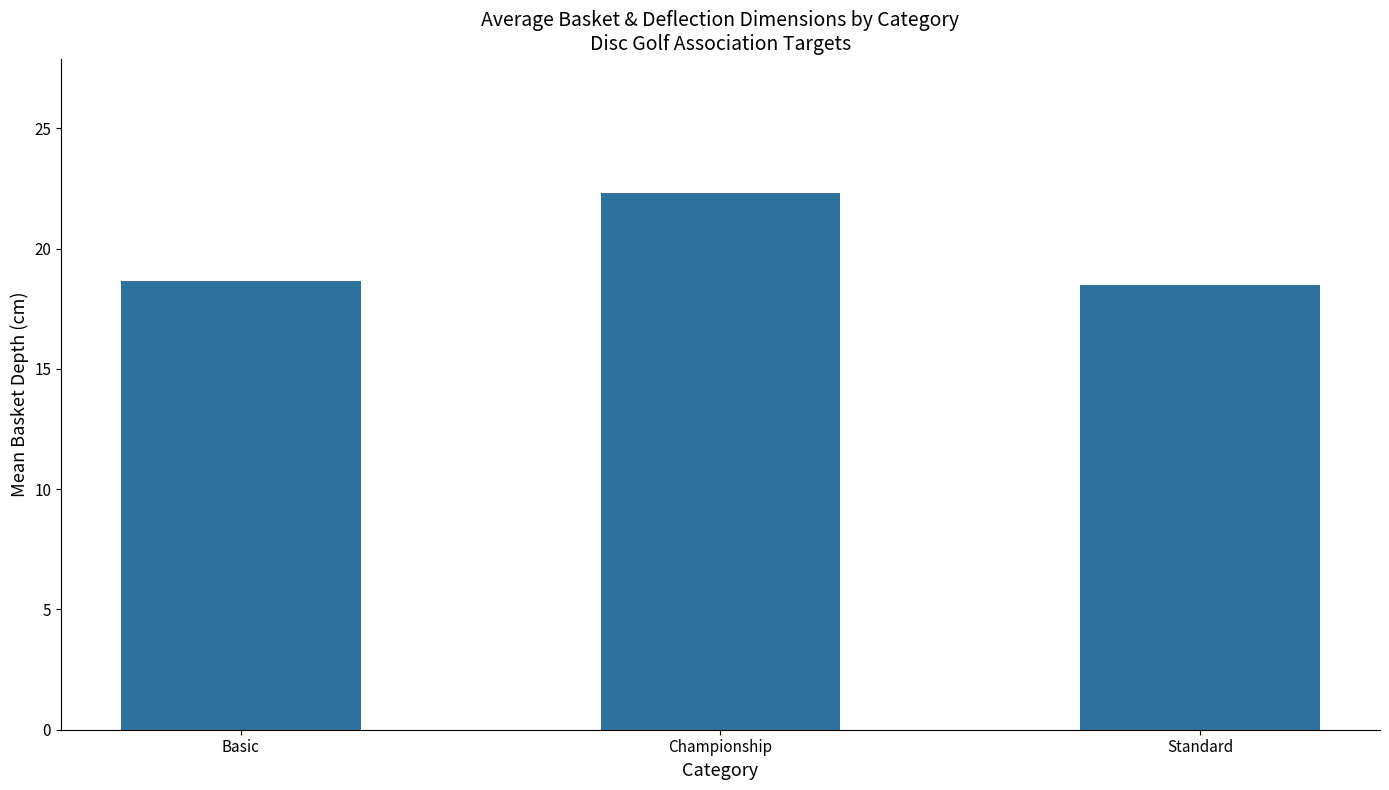

True or false: the data shows 18.5 at Standard.

True